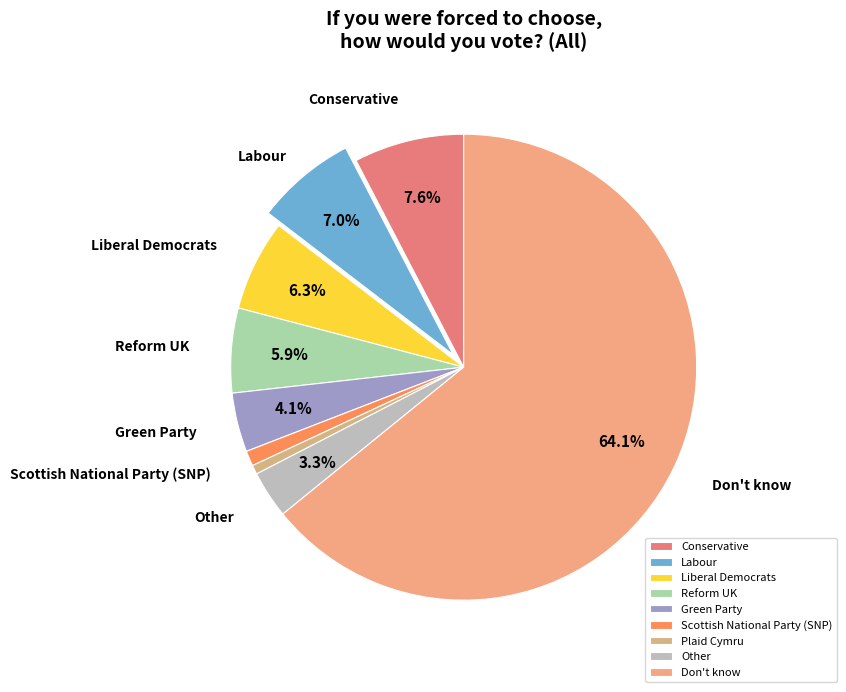

True or false: Reform UK accounts for 6% of the total.

True